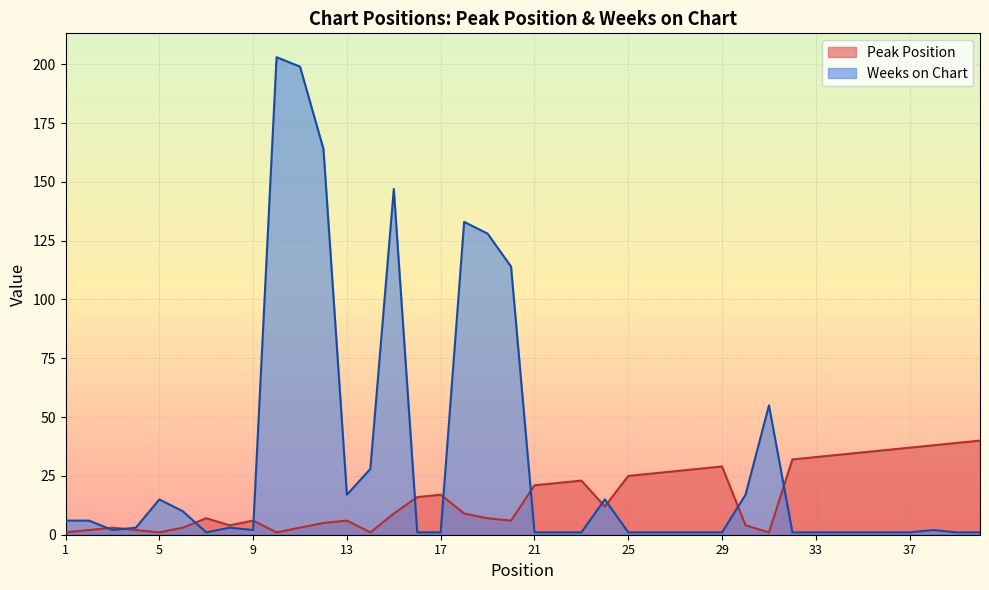

Which category has the lowest value across all series?

1